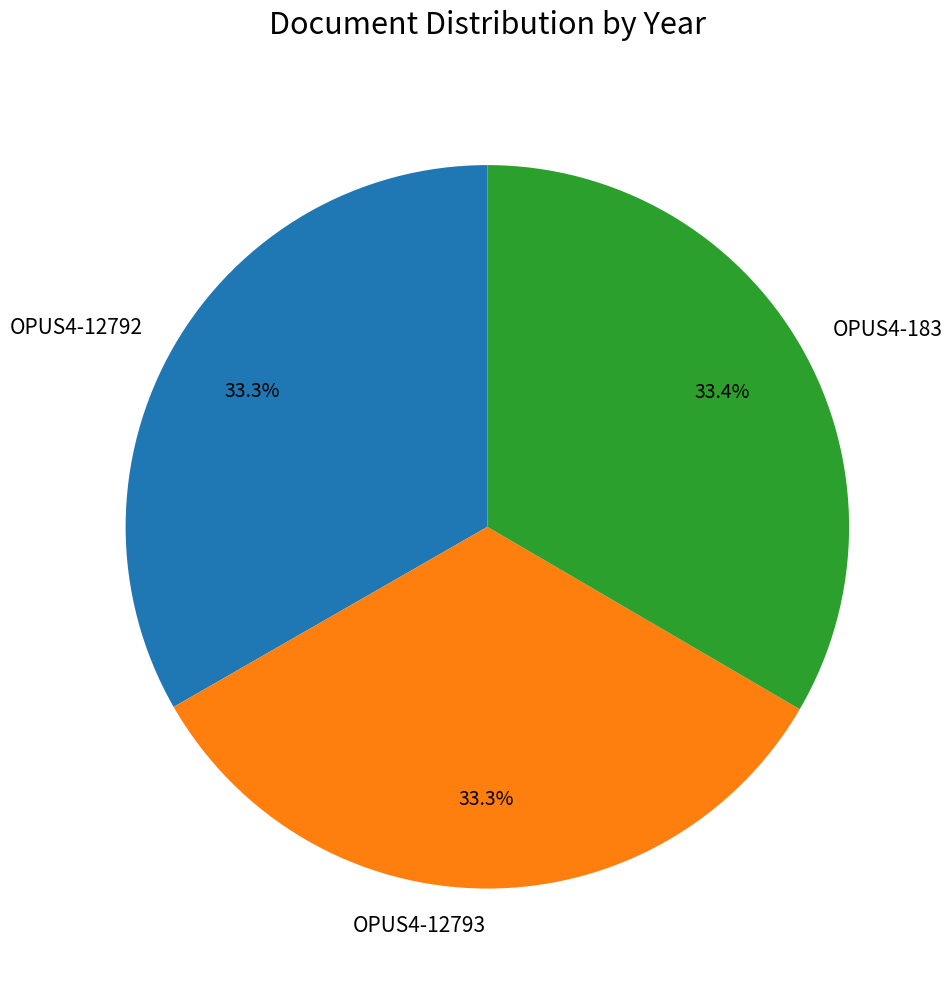

What percentage is the OPUS4-12793 slice, to the nearest percent?

33%